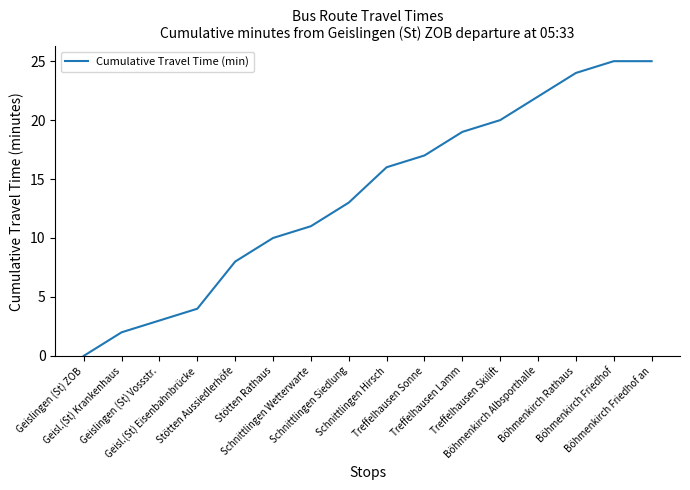

How many lines are shown in the chart?

1